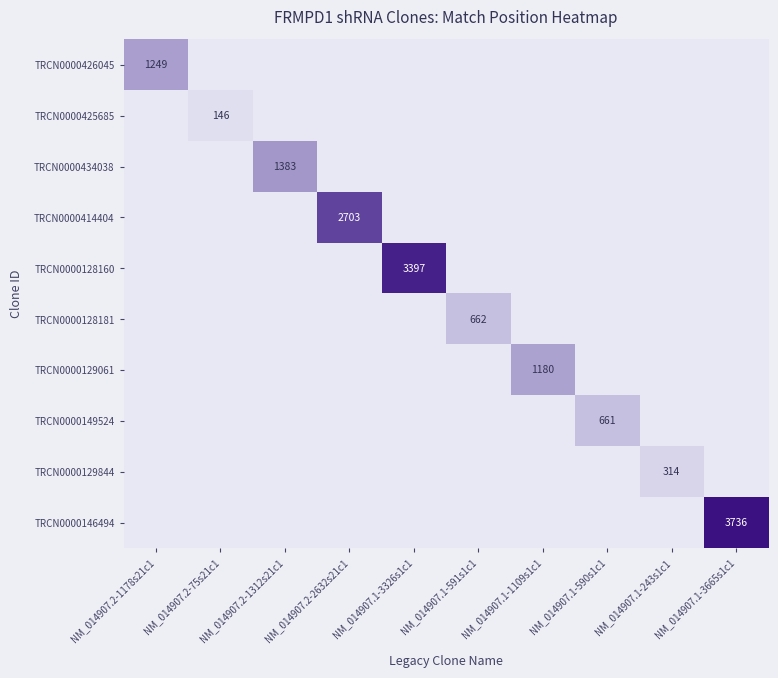

True or false: TRCN0000129061 has a value of 1565 at NM_014907.1-1109s1c1.

False